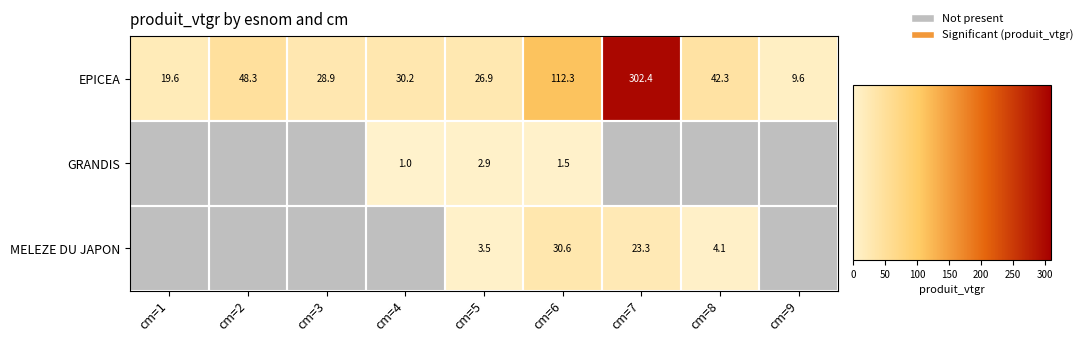

What is the total value across all series at cm=5?

33.3